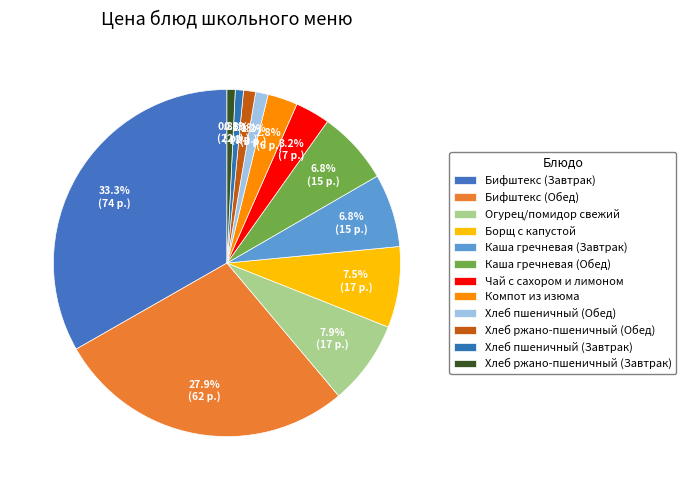

True or false: Бифштекс (Обед) accounts for 28% of the total.

True